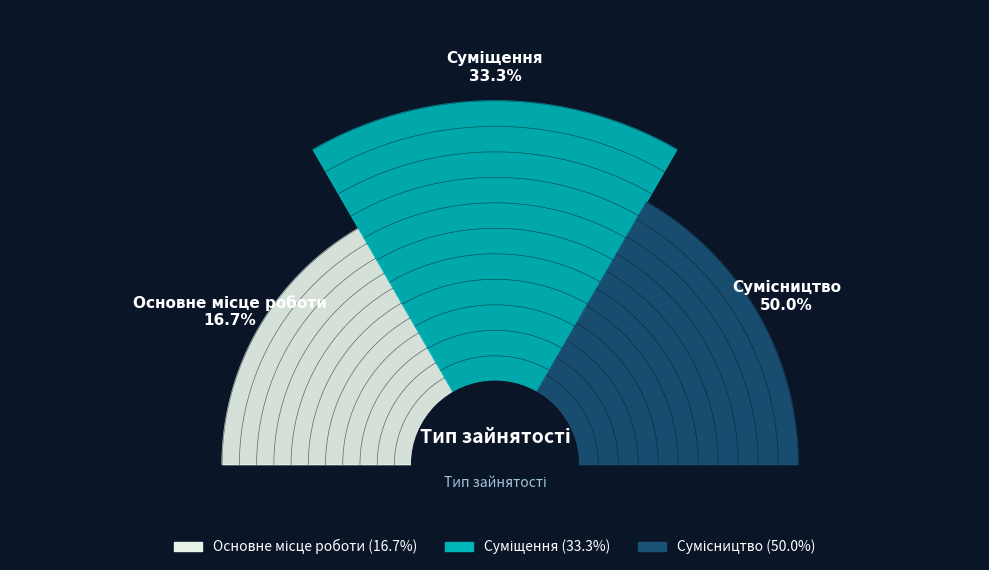

Does Основне місце роботи represent more than half of the total?

No